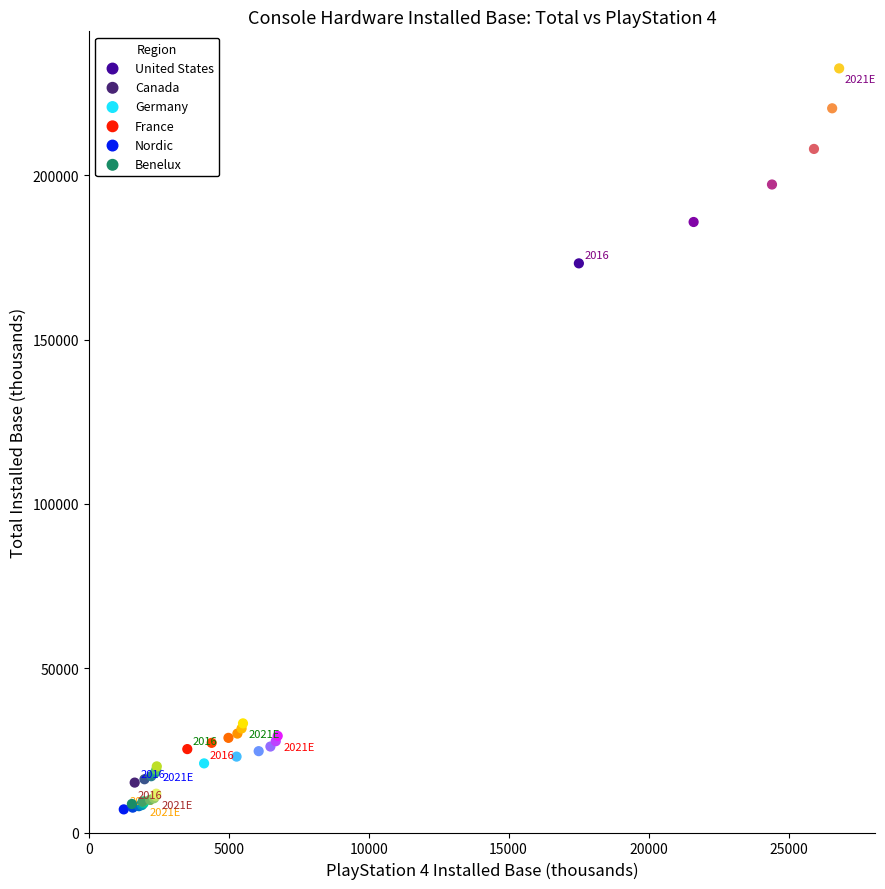

Which series has the largest Y range (max minus min)?

United States